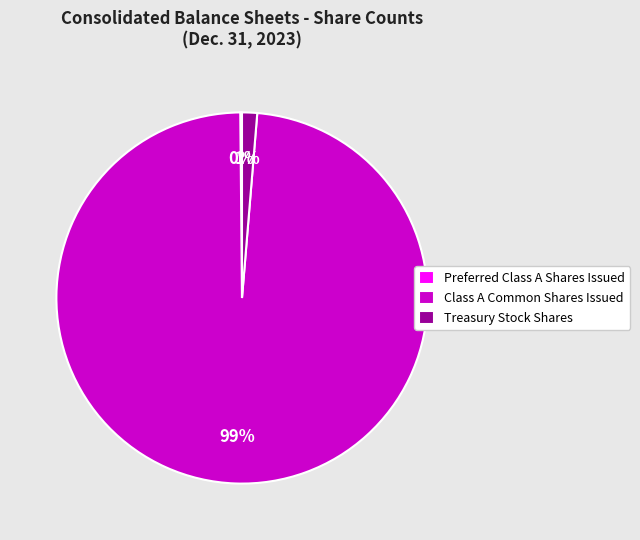

Which has a higher value, Class A Common Shares Issued or Treasury Stock Shares?

Class A Common Shares Issued